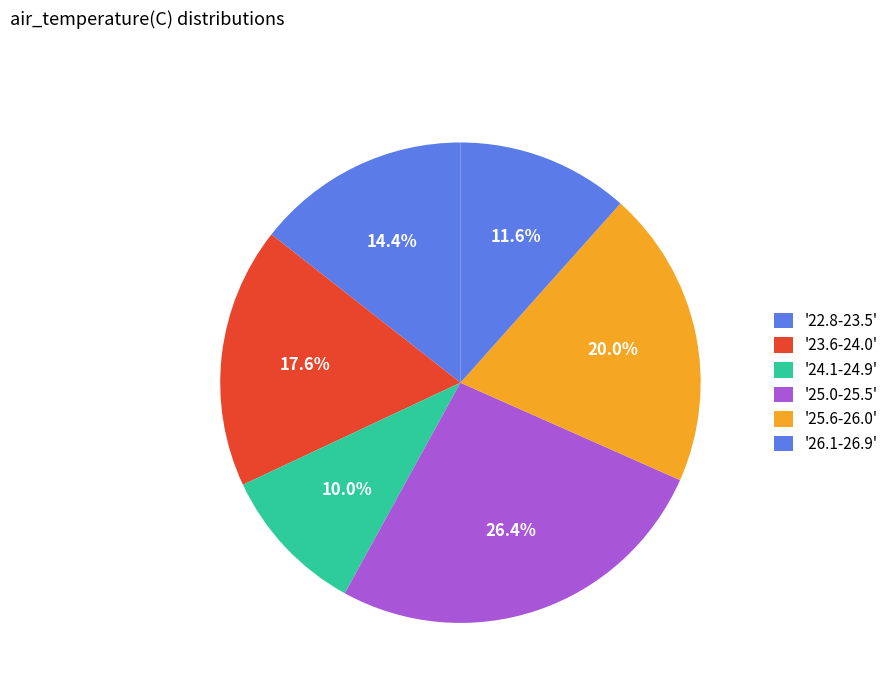

Which category has the biggest portion of the pie?

'25.0-25.5'